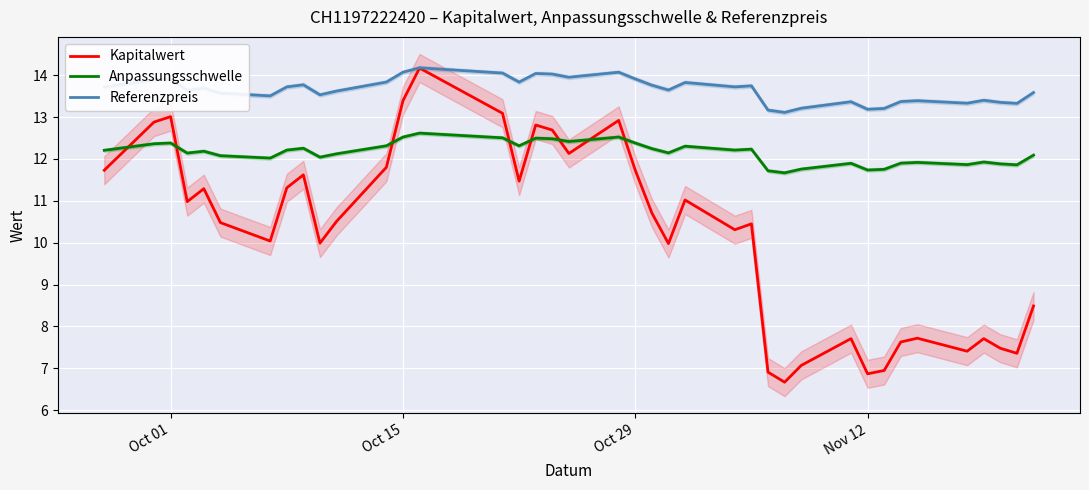

The value of Referenzpreis at Oct 01 is 5.0. True or false?

False